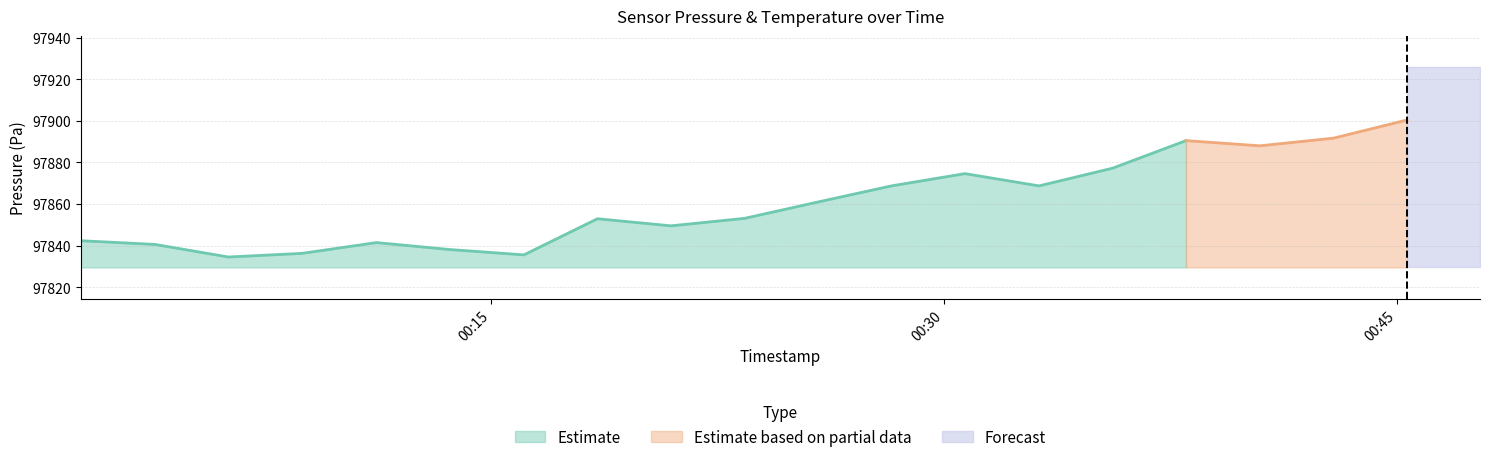

True or false: there are more than 1 points higher than both neighbors.

True